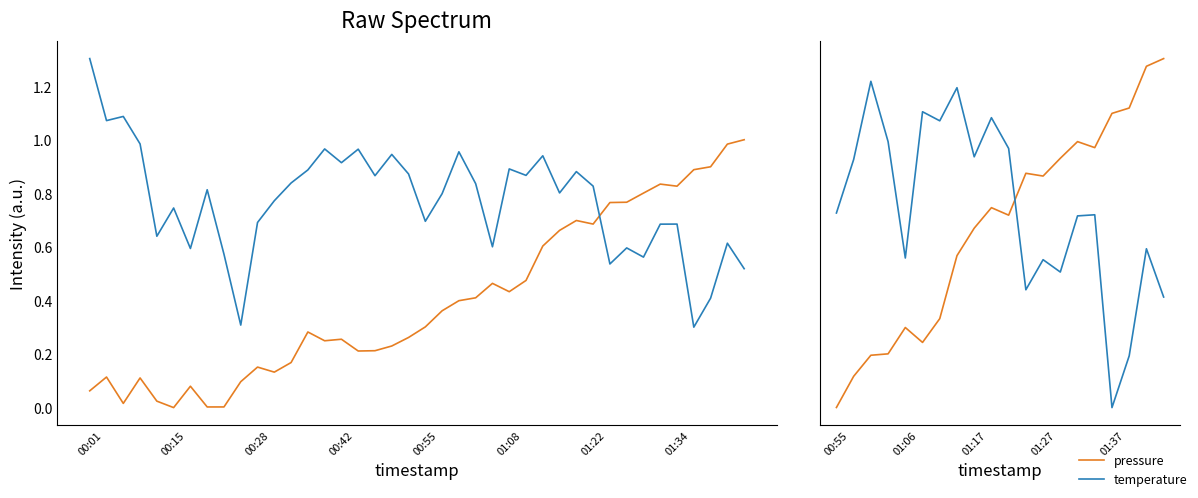

What is the value of the temperature point at the 20th from the left?

0.5